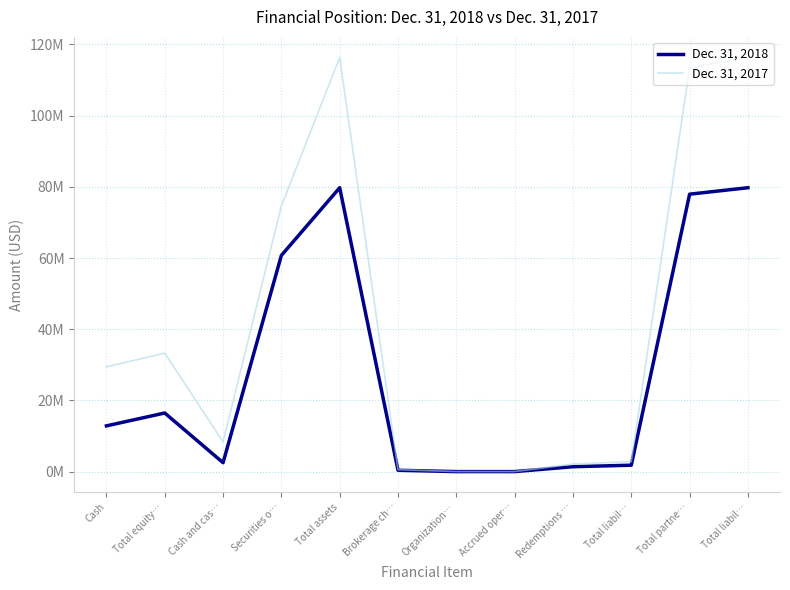

At which label is Dec. 31, 2017 closest to 58161493?

Securities o…